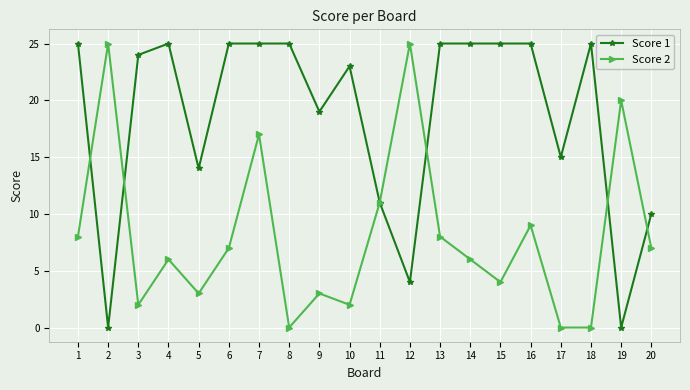

At which label is Score 1 closest to 12?

11